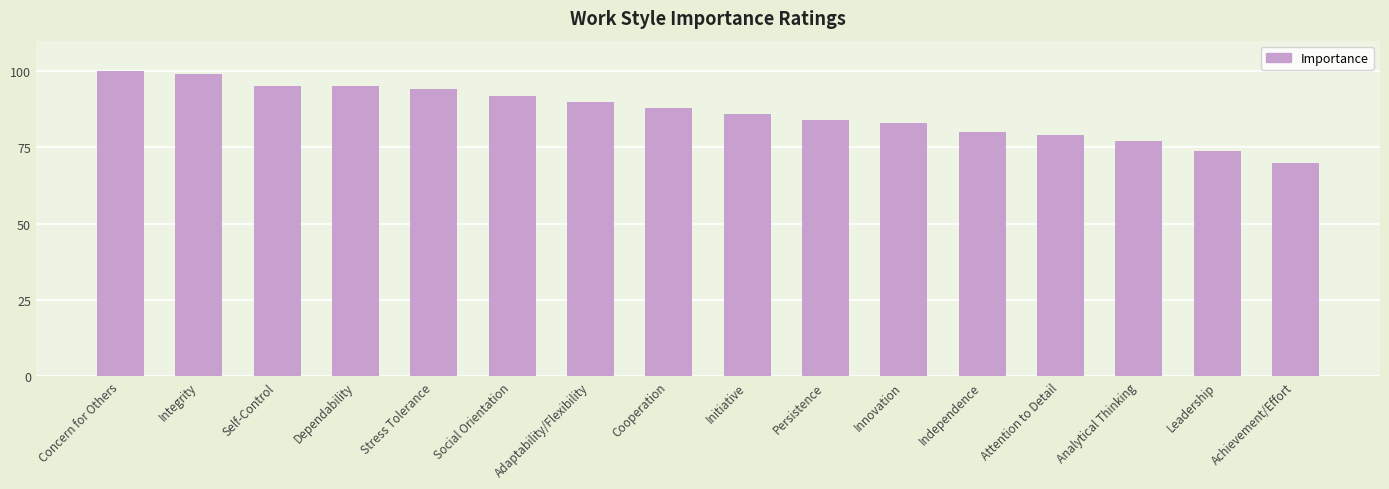

Reading left to right, what are all the values shown in this chart?

Concern for Others=100	Integrity=99	Self-Control=95	Dependability=95	Stress Tolerance=94	Social Orientation=92	Adaptability/Flexibility=90	Cooperation=88	Initiative=86	Persistence=84	Innovation=83	Independence=80	Attention to Detail=79	Analytical Thinking=77	Leadership=74	Achievement/Effort=70